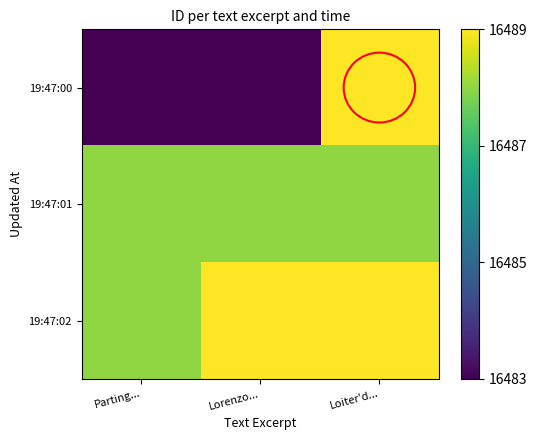

At which category is the sum across all series the highest?

Loiter'd...